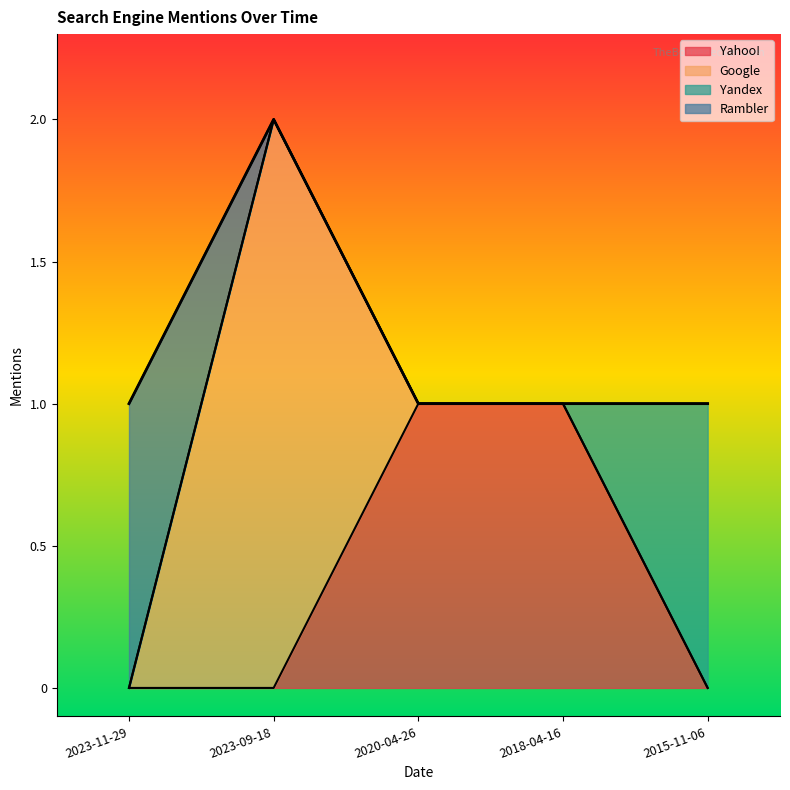

List the labels in order of Google value, smallest first.

2023-11-29, 2020-04-26, 2018-04-16, 2015-11-06, 2023-09-18